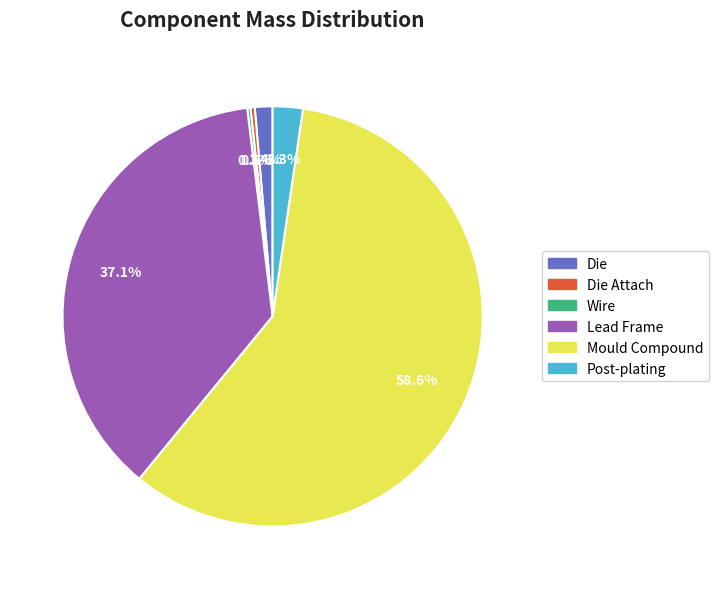

Do Lead Frame and Die Attach together represent more than half of the pie?

No